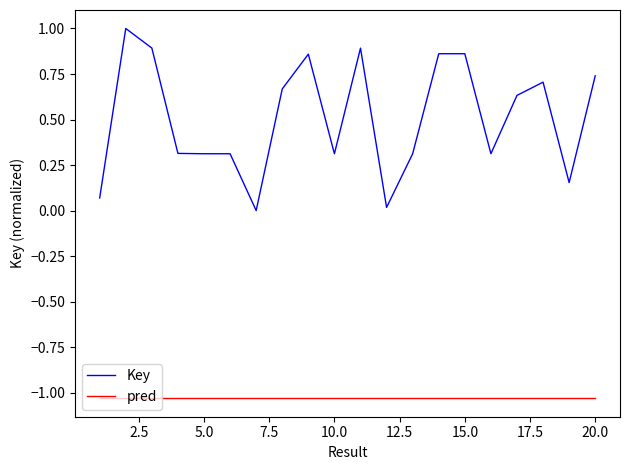

List the series in order of their peak value, highest first.

Key, pred